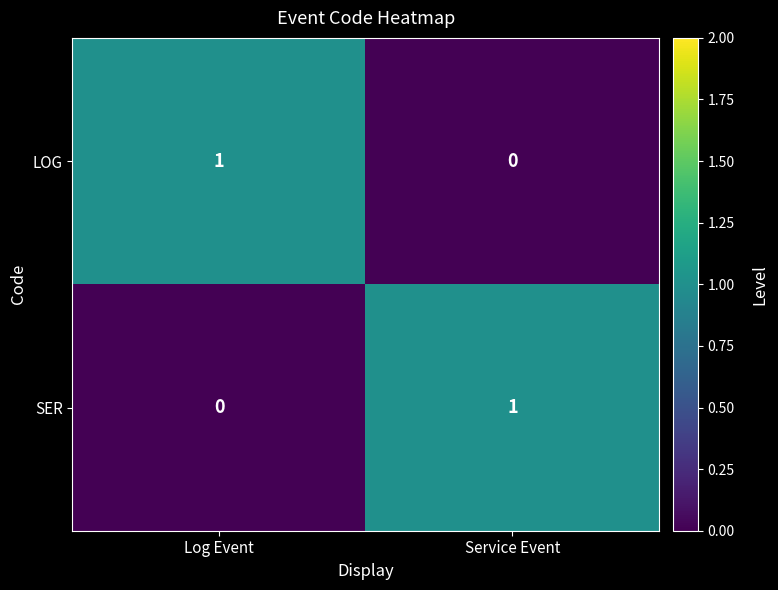

Reading right to left, what are all the values shown in this chart?

LOG: 0	1
SER: 1	0